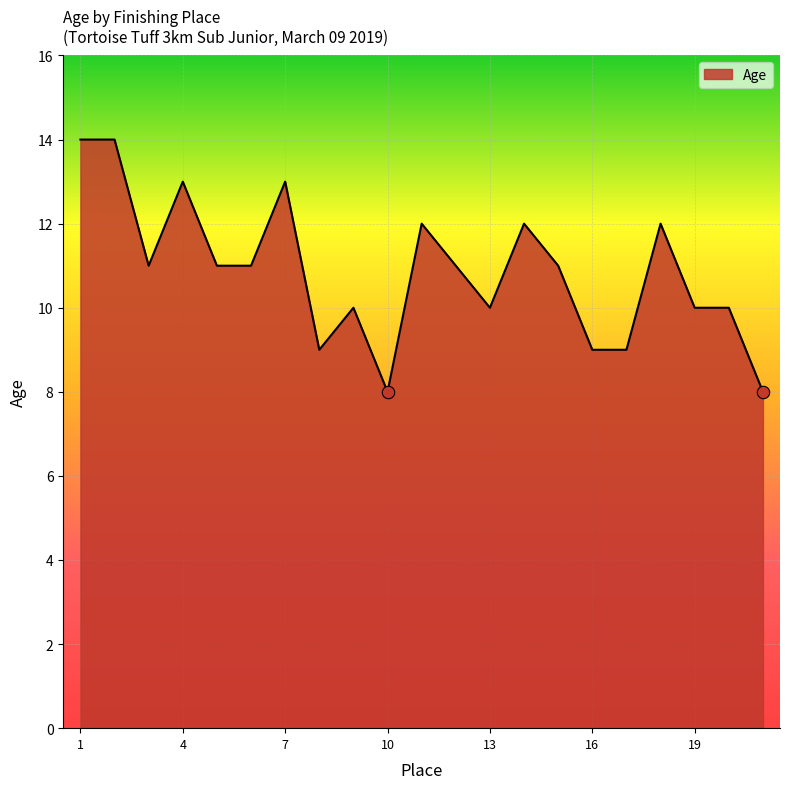

What is the greatest value displayed?

14